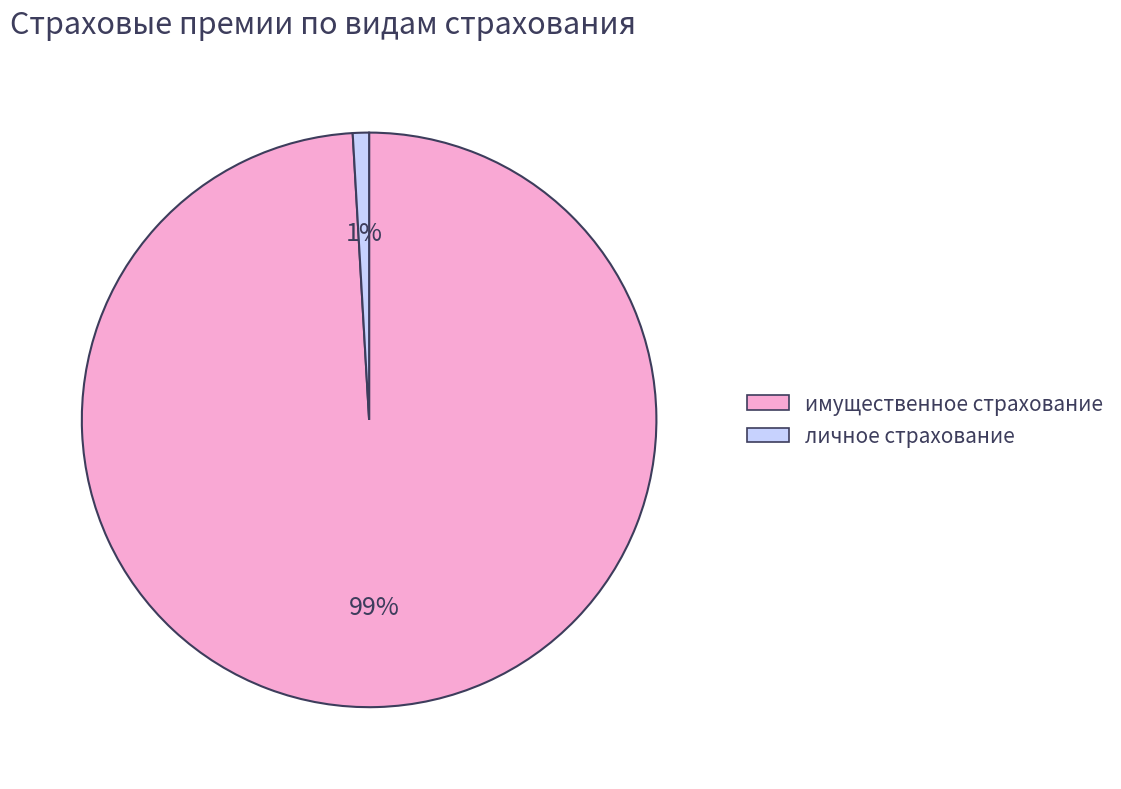

Between личное страхование and имущественное страхование, which is larger?

имущественное страхование